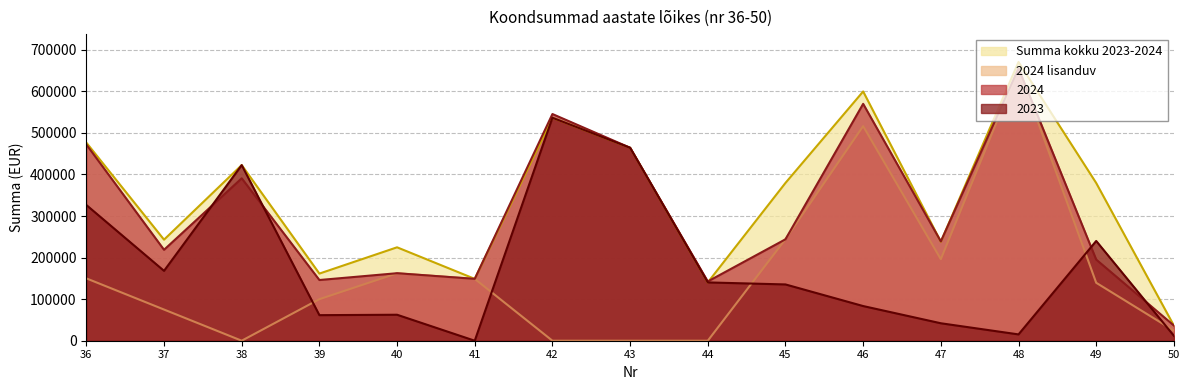

True or false: Summa kokku 2023-2024 has a value of 422500.0 at 38.

True